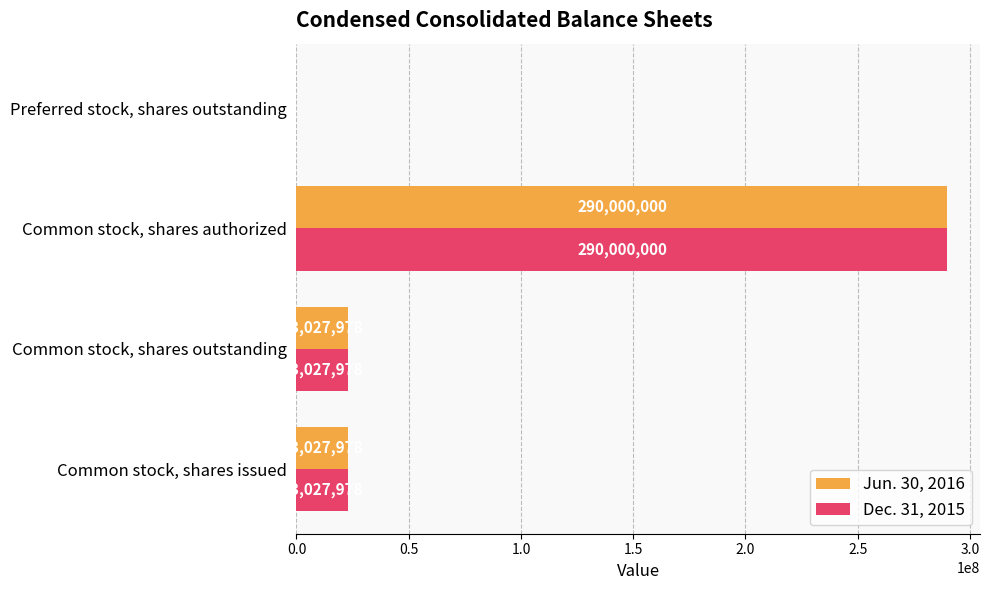

What is the average value of the Dec. 31, 2015 series?

84013989